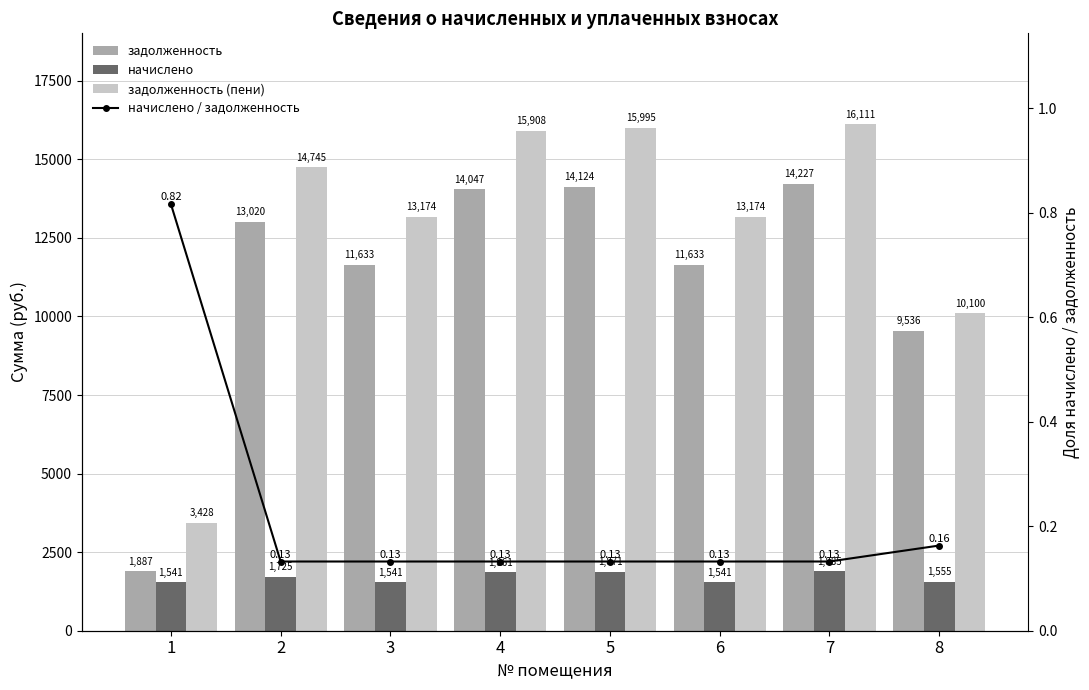

What are all the series names shown in the legend?

задолженность, начислено, задолженность (пени), начислено / задолженность